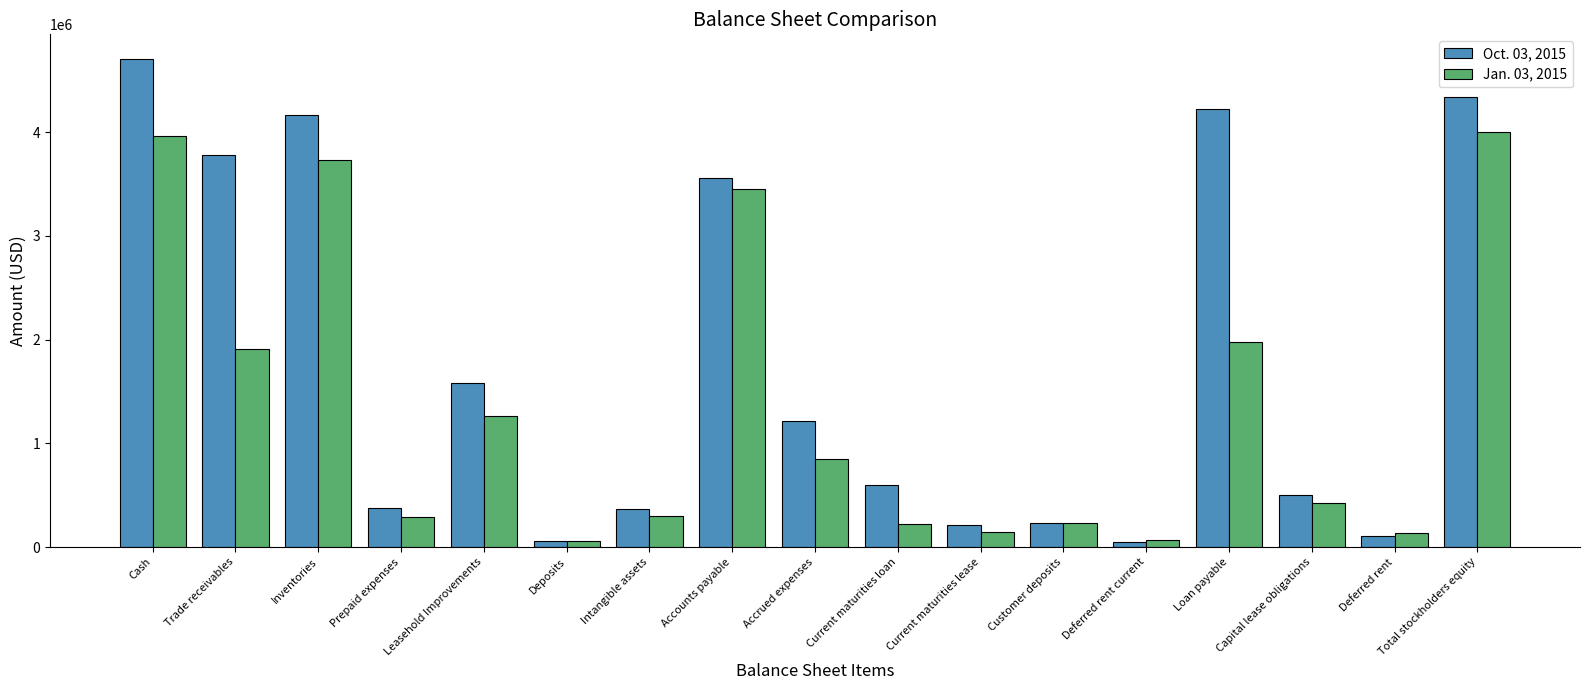

Which series has the largest range (max minus min)?

Oct. 03, 2015